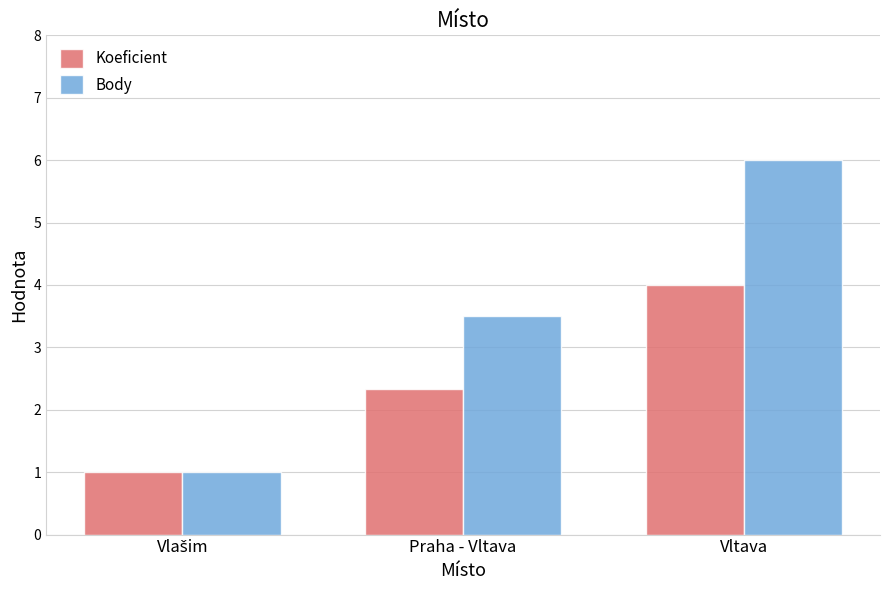

At which category is the sum across all series the highest?

Vltava